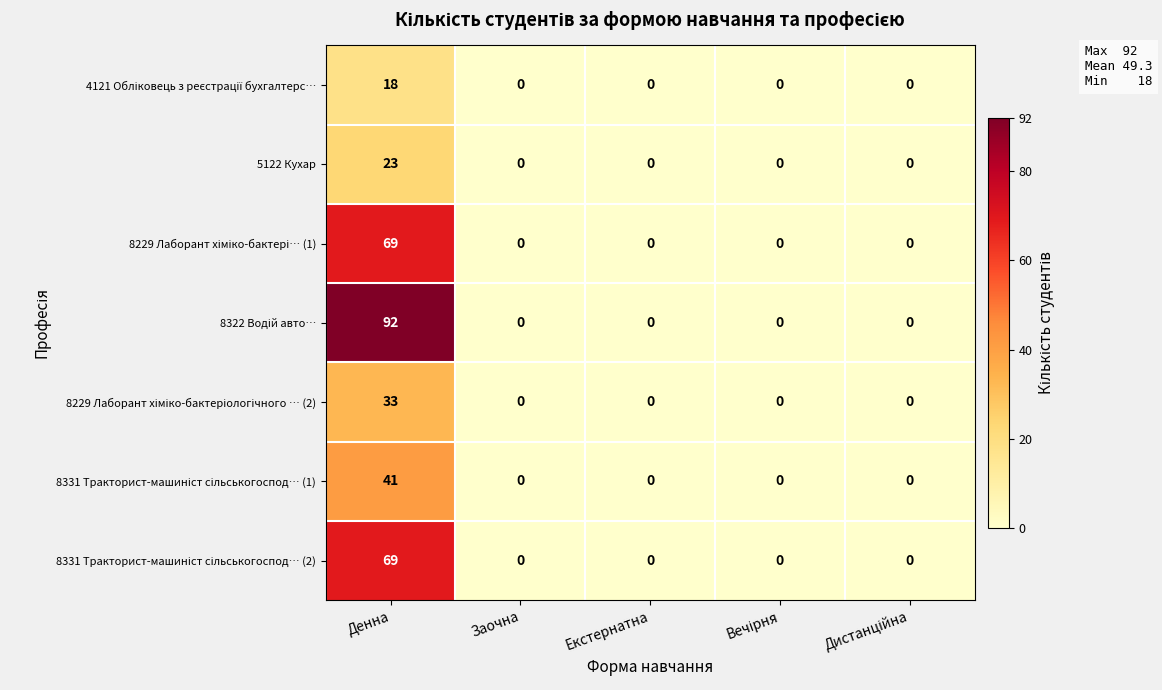

What is the maximum value shown in the chart?

92